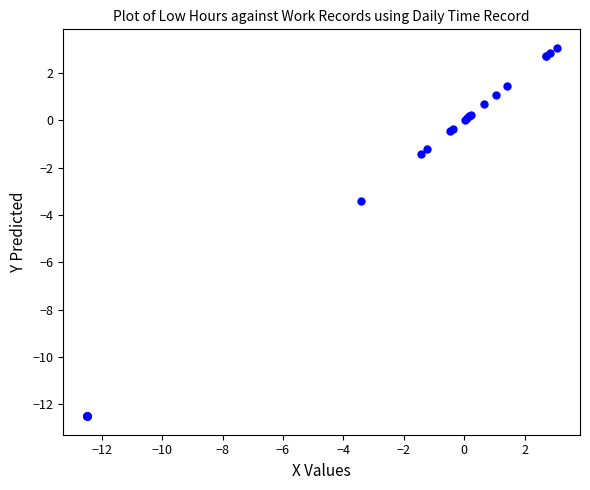

What Y value in the scatter plot is closest to -4?

-3.4